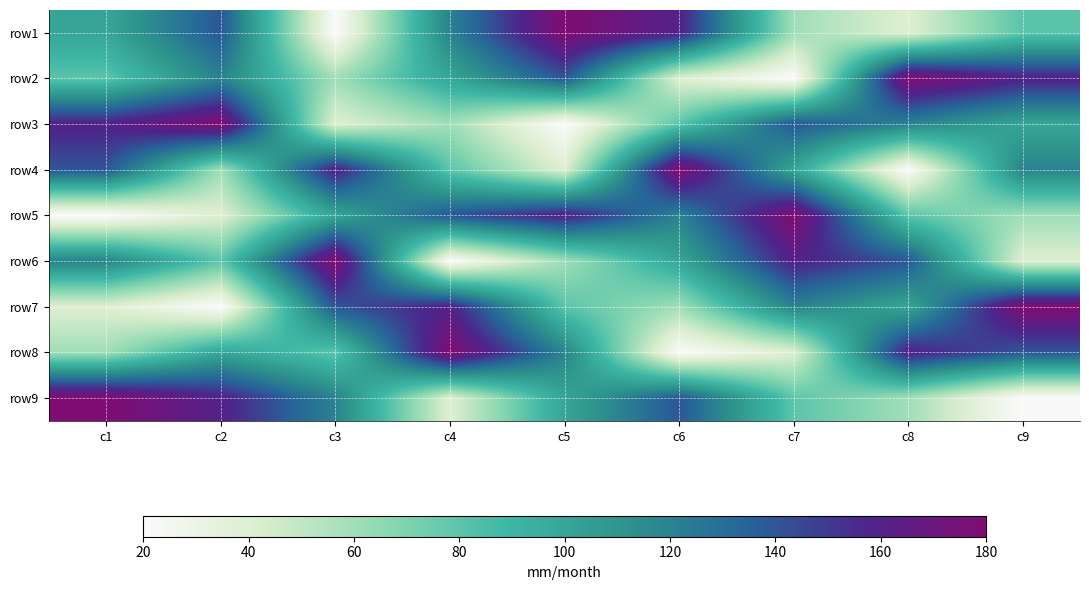

What is the smallest value displayed?

1